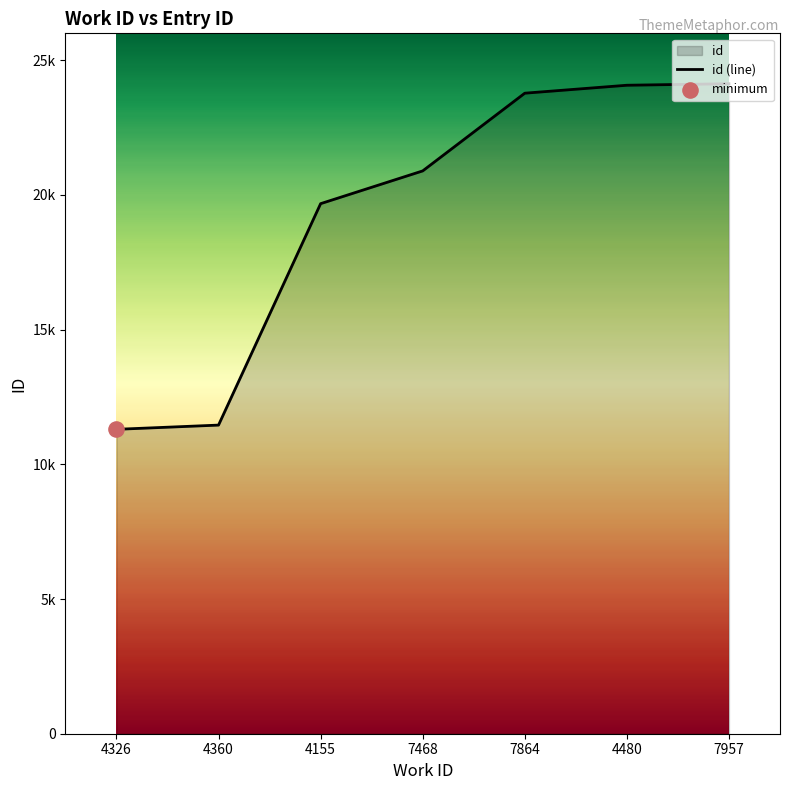

Between 7468 and 4326, which is larger?

7468